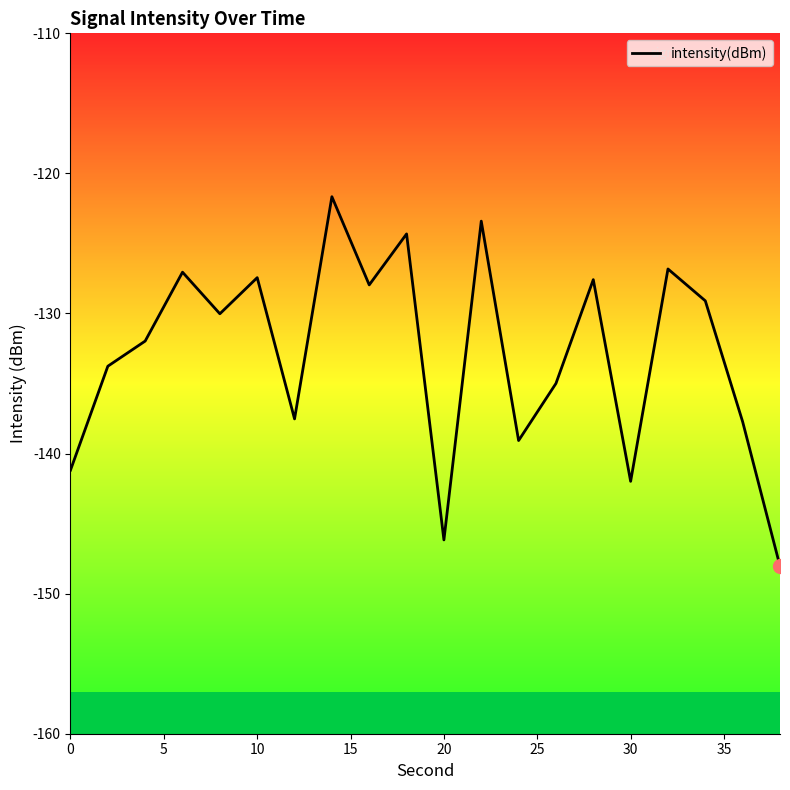

Reading left to right, extract all data points from this chart.

-141.2	-133.8	-132.0	-127.1	-130.0	-127.4	-137.5	-121.7	-128.0	-124.3	-146.2	-123.4	-139.1	-135.0	-127.6	-142.0	-126.8	-129.1	-137.7	-148.0